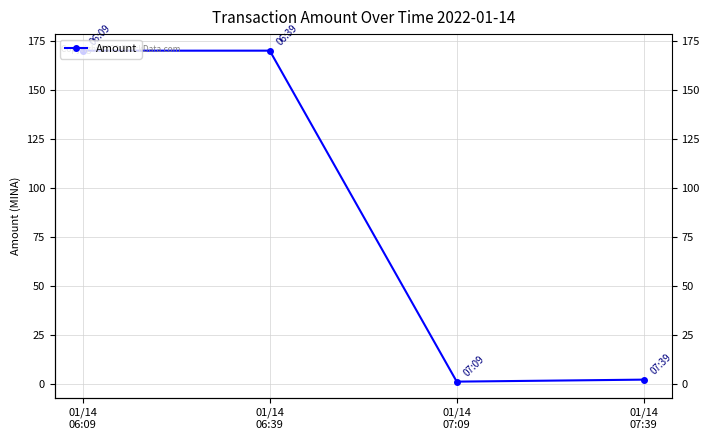

Where does the data first go above 170?

01/14
06:09